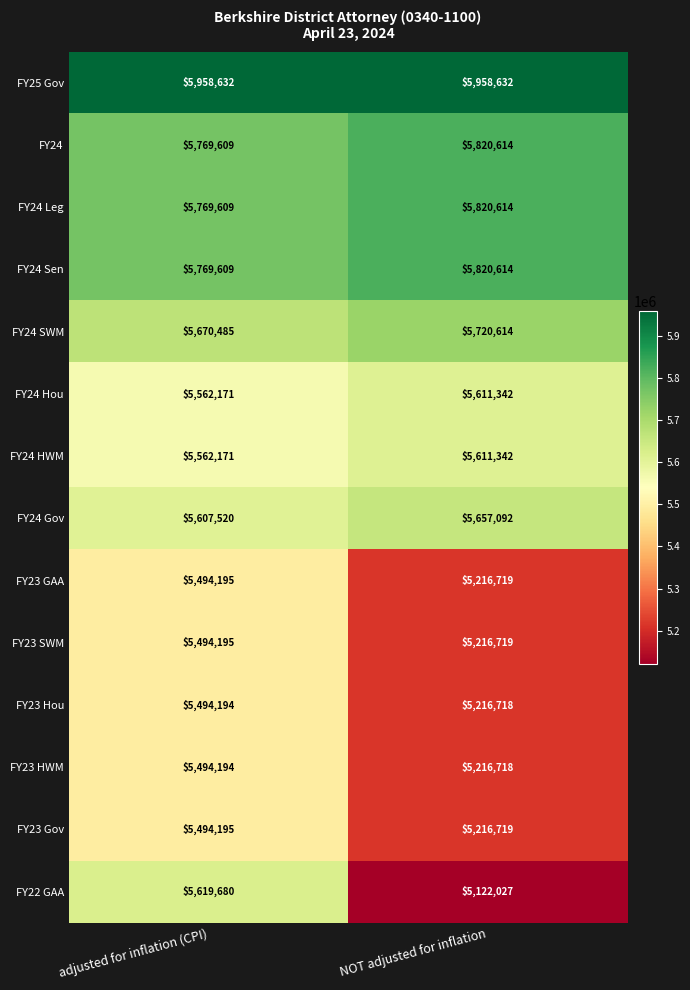

The value of FY23 Hou at adjusted for inflation (CPI) is 2288361. True or false?

False